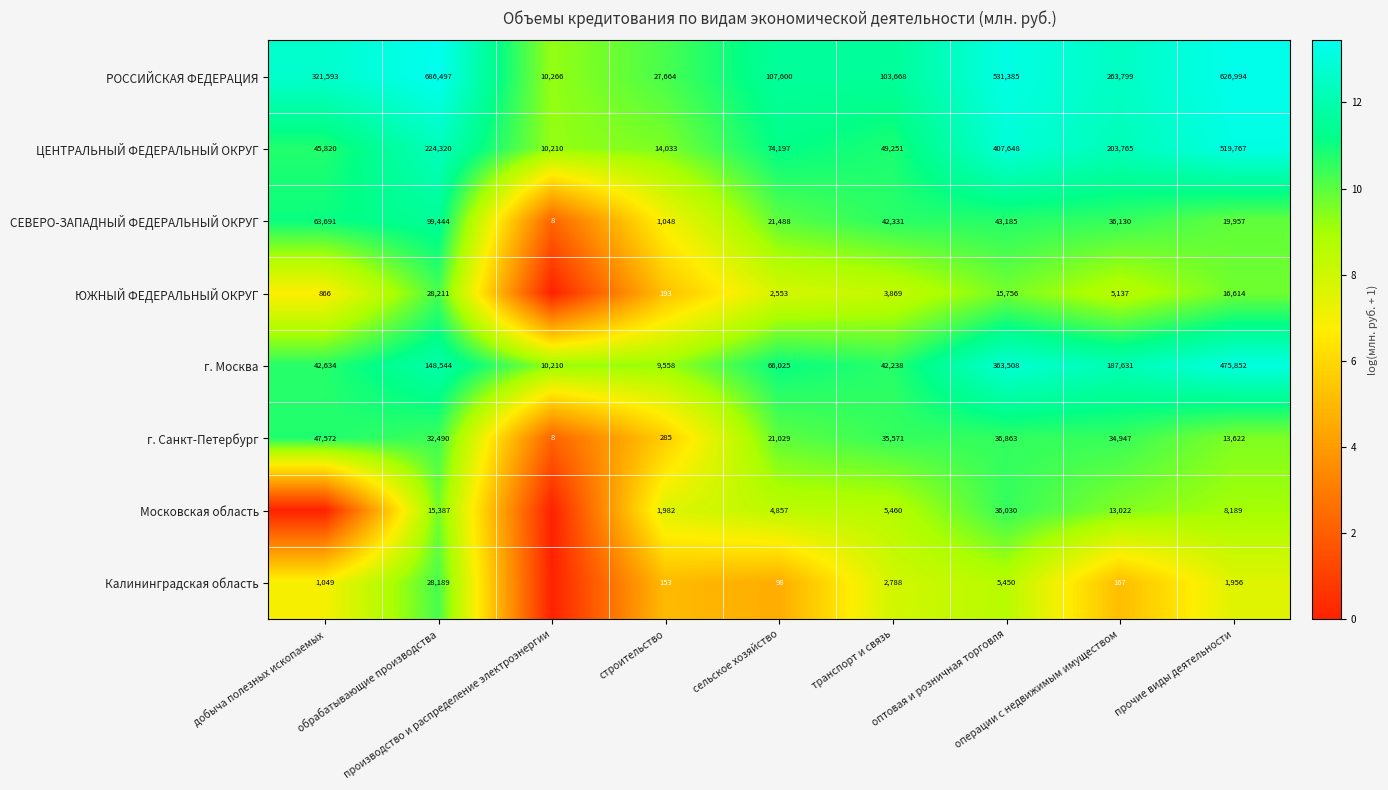

What is the total value across all series at строительство?

54916